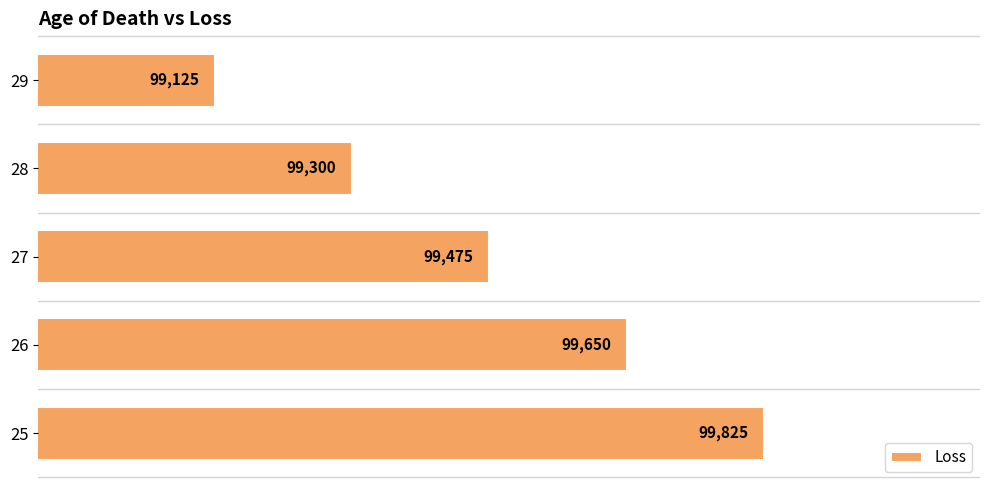

Between 27 and 25, which is larger?

25